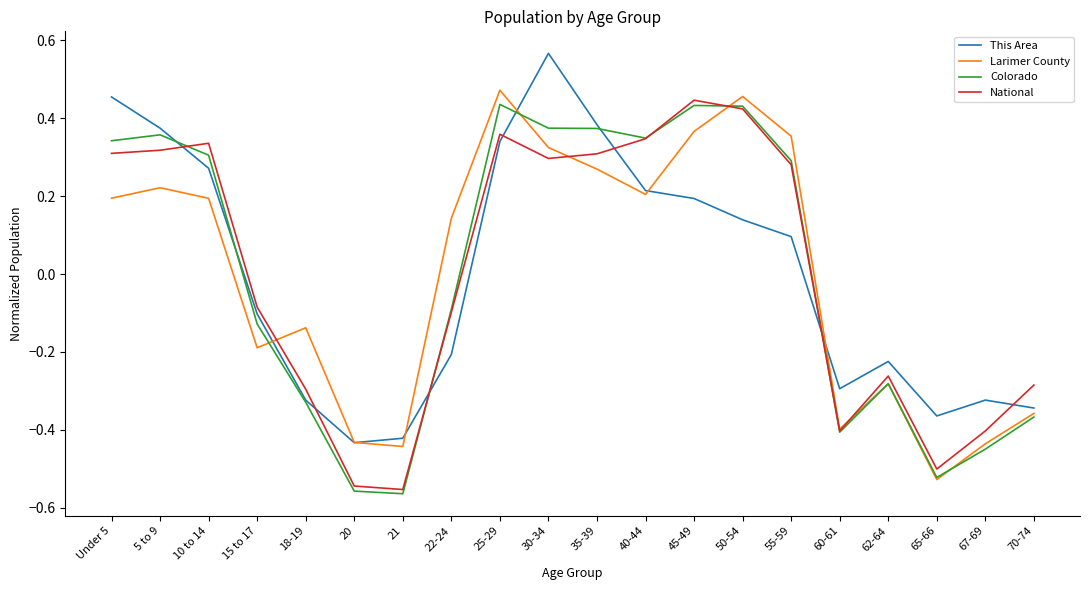

What position from the right is 10 to 14?

18